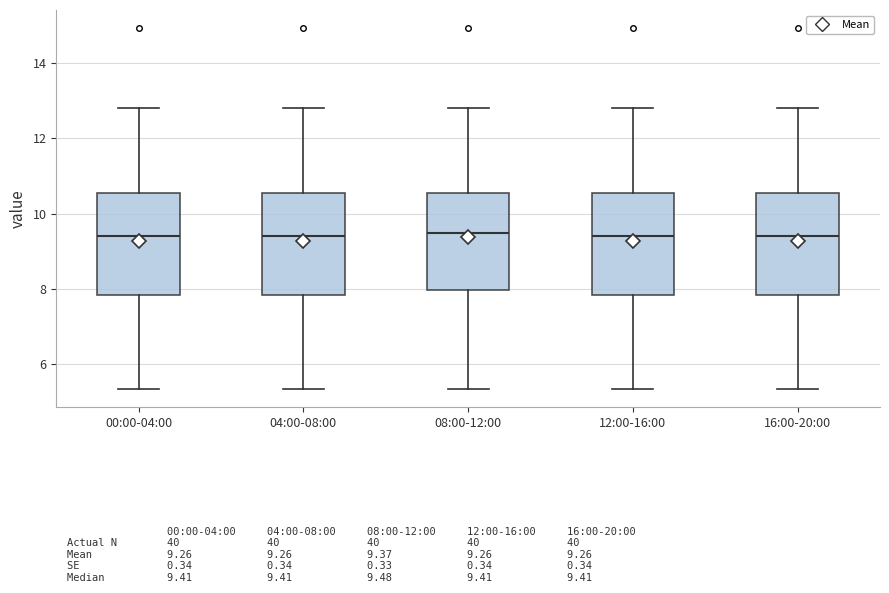

Reading left to right, transcribe this box plot: for each box, give where its median line is, the range the box spans, and where its two whiskers end, as read against the y-axis. The values are not printed on the chart, so give them approximately, as read against the axis.

00:00-04:00: median 9.4, box 7.8 to 10.6, whiskers 5.4 to 12.8
04:00-08:00: median 9.4, box 7.8 to 10.6, whiskers 5.4 to 12.8
08:00-12:00: median 9.4, box 8.0 to 10.6, whiskers 5.4 to 12.8
12:00-16:00: median 9.4, box 7.8 to 10.6, whiskers 5.4 to 12.8
16:00-20:00: median 9.4, box 7.8 to 10.6, whiskers 5.4 to 12.8